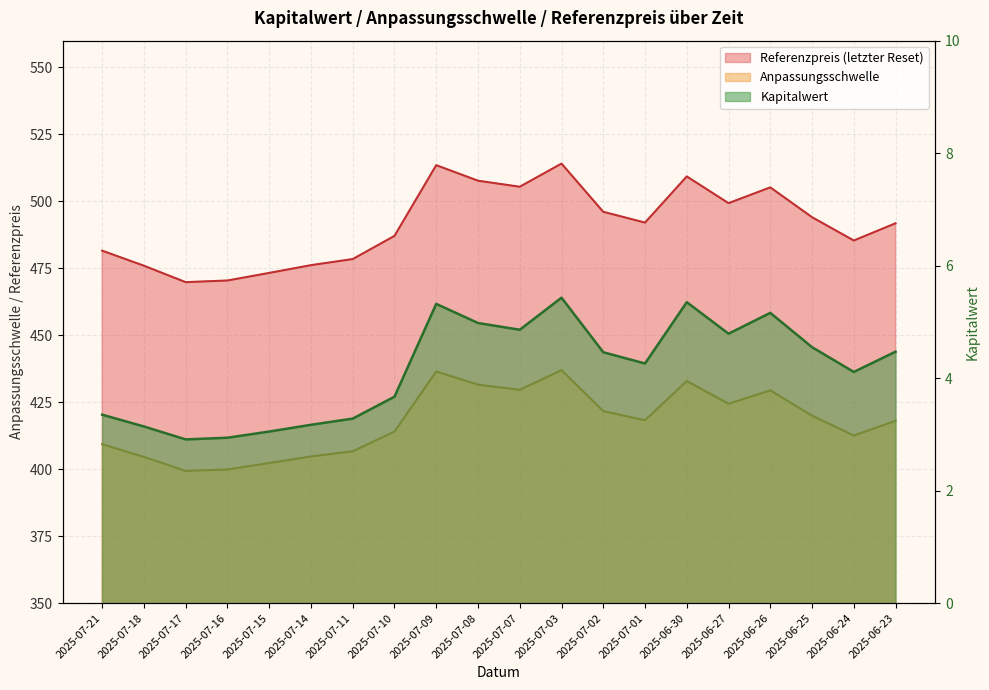

How many series are shown in this chart?

3